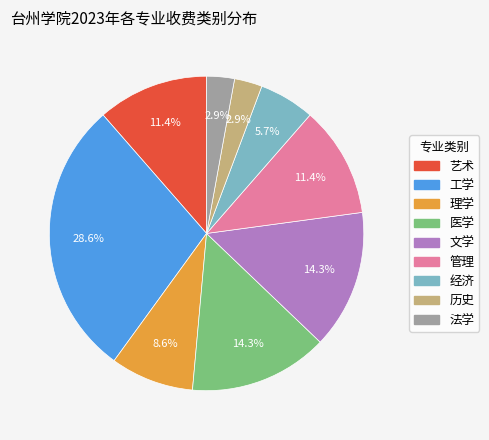

Is there any slice that represents more than half of the pie?

No